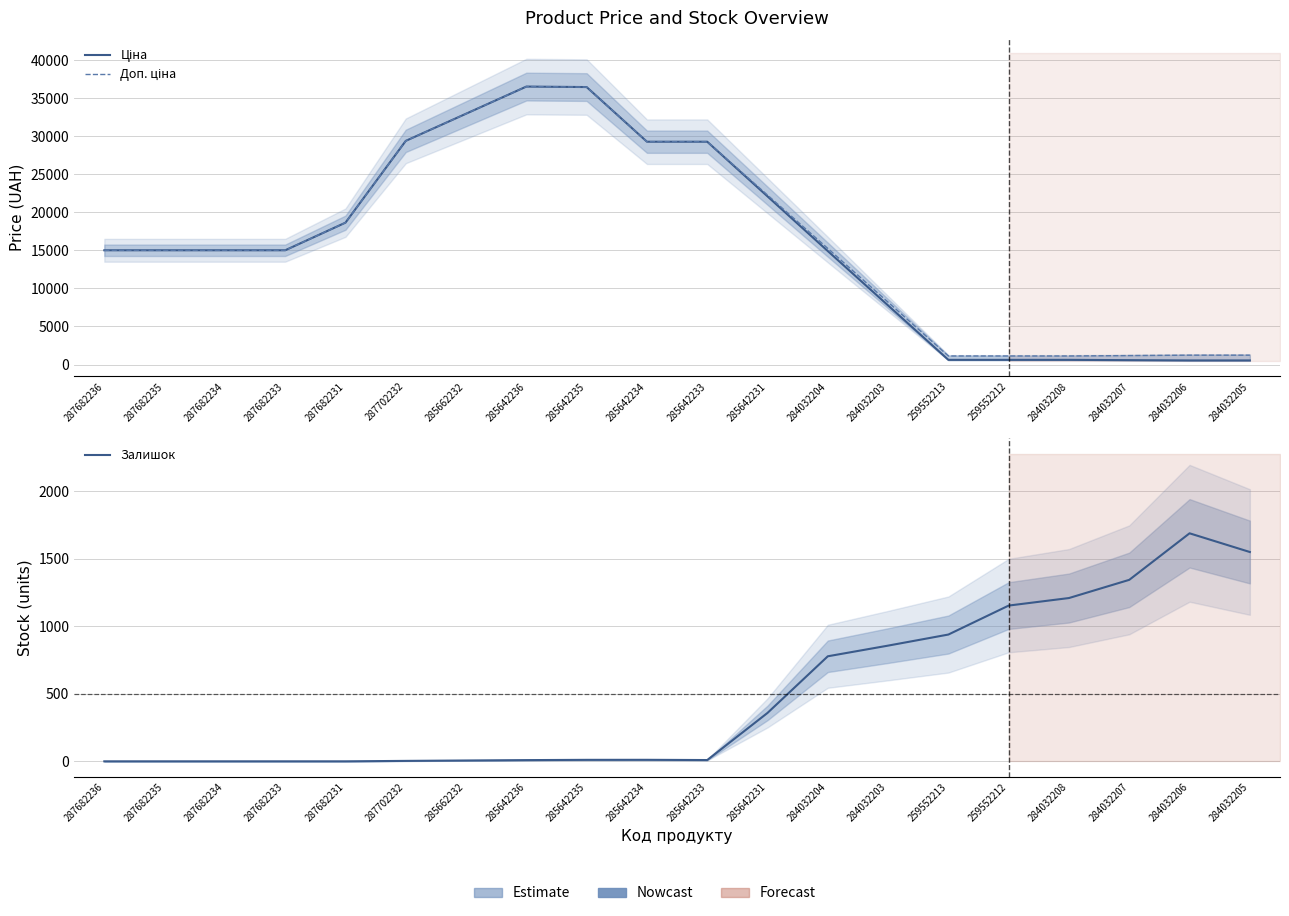

Where does the Доп. ціна series first go above 15019?

287682236